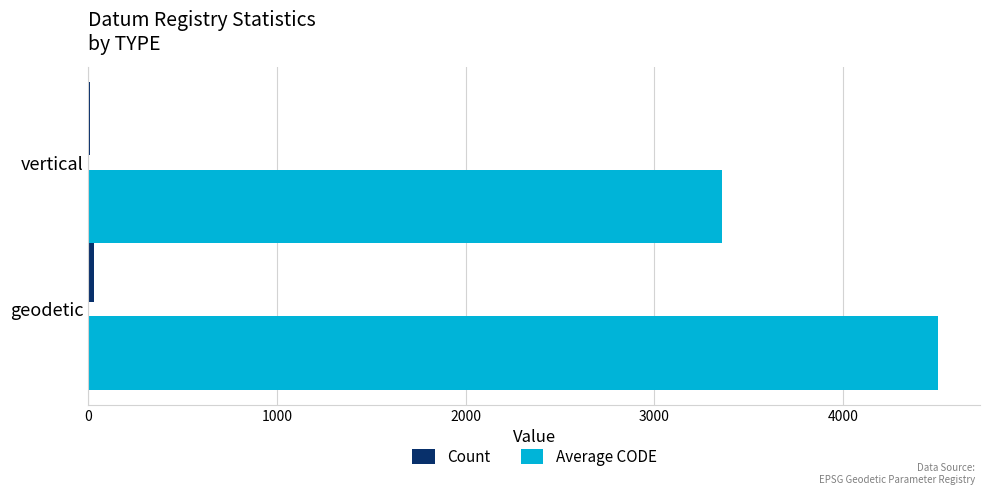

Between geodetic and vertical, which series saw the biggest shift?

Average CODE